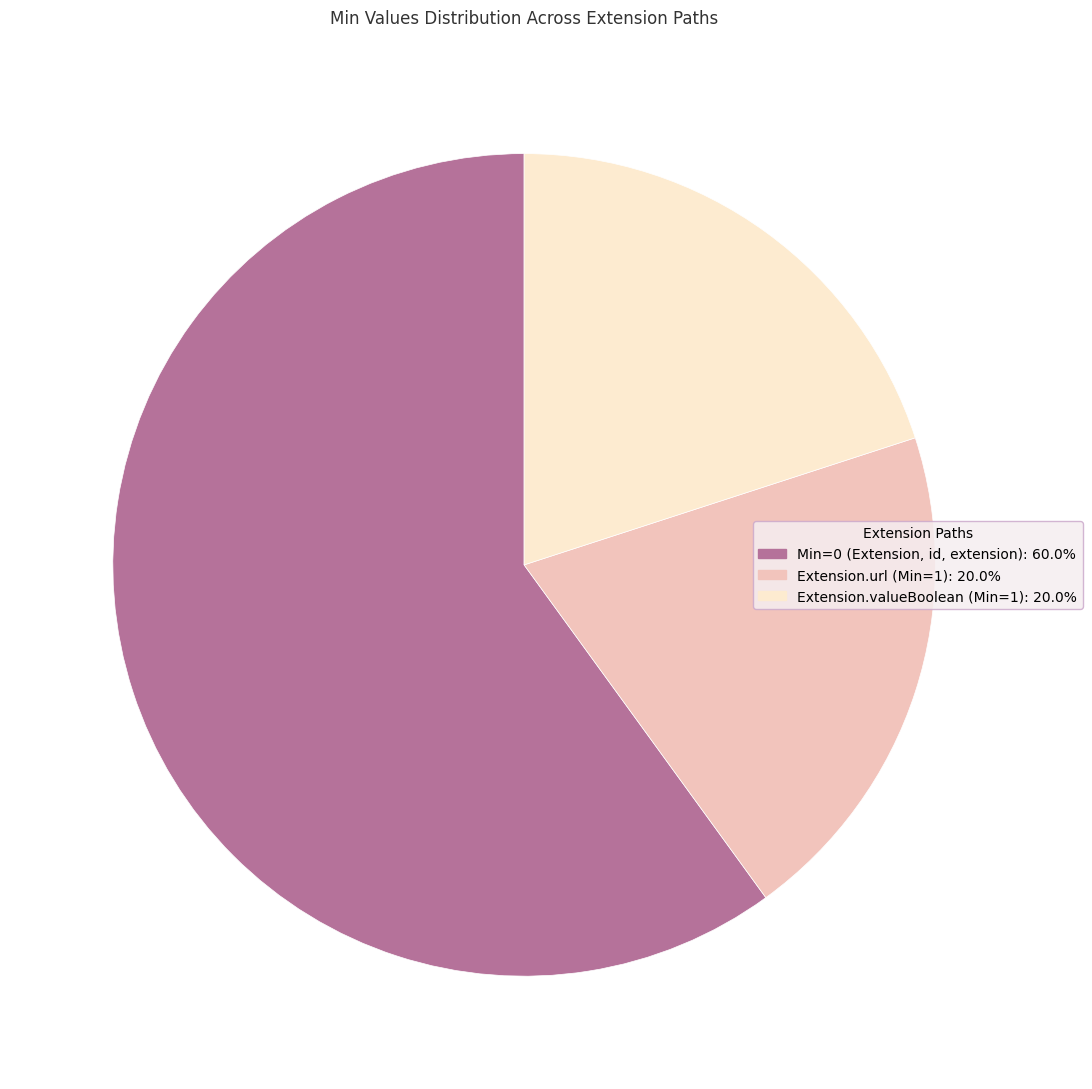

Is there any slice that represents more than half of the pie?

Yes